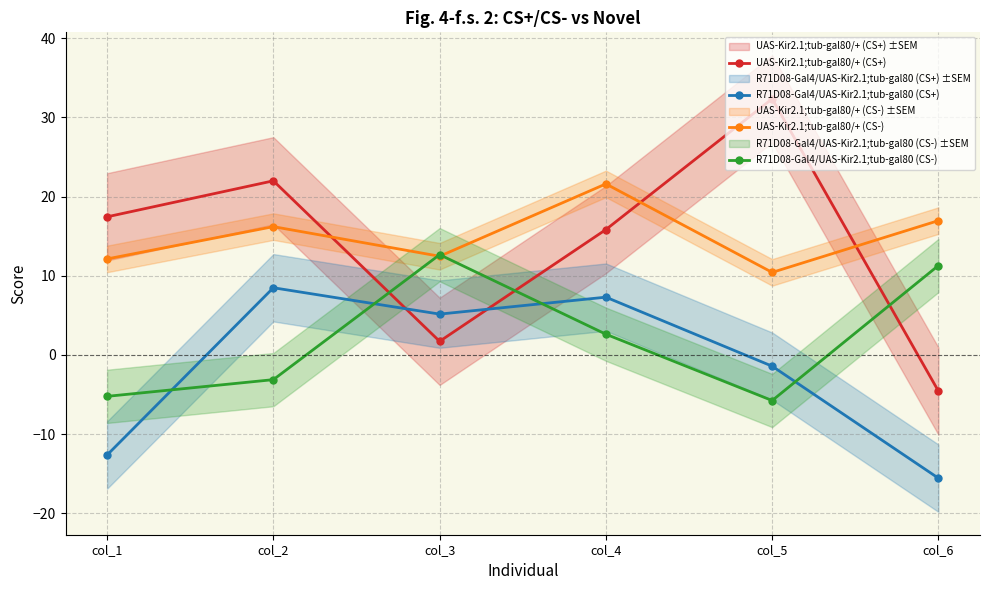

Rank the series at col_3 from highest to lowest value.

R71D08-Gal4/UAS-Kir2.1;tub-gal80 (CS-), UAS-Kir2.1;tub-gal80/+ (CS-), R71D08-Gal4/UAS-Kir2.1;tub-gal80 (CS+), UAS-Kir2.1;tub-gal80/+ (CS+)